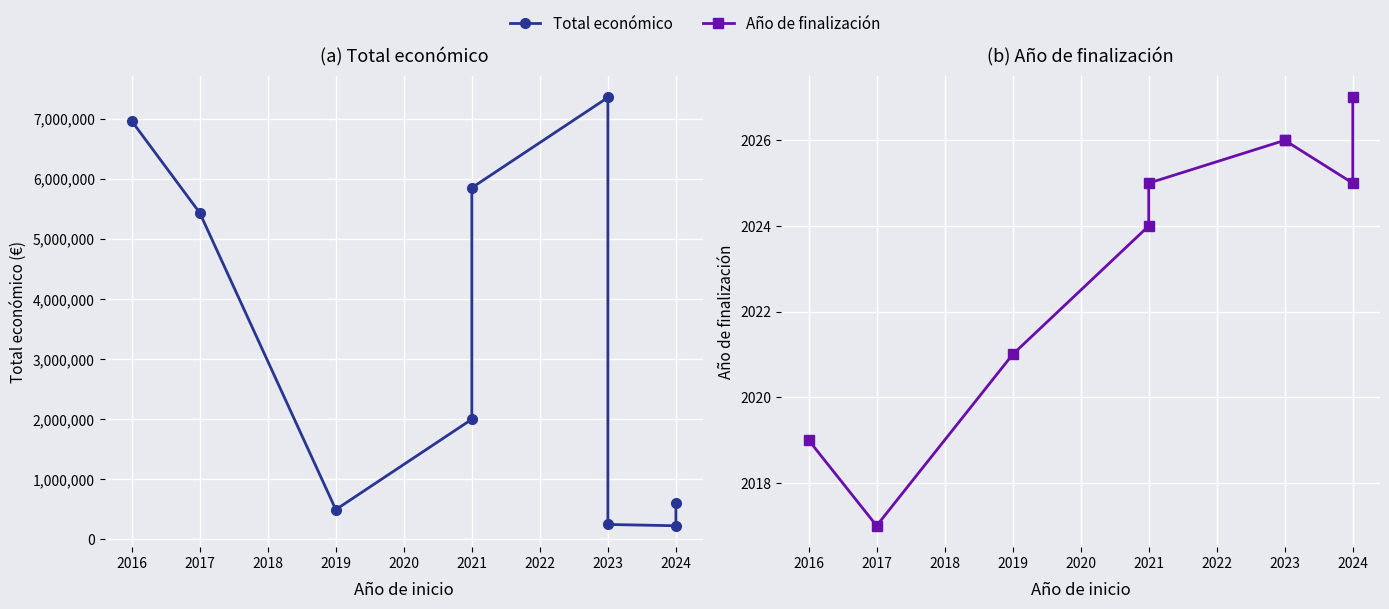

The value of Total económico at 2021 is 3035306. True or false?

False